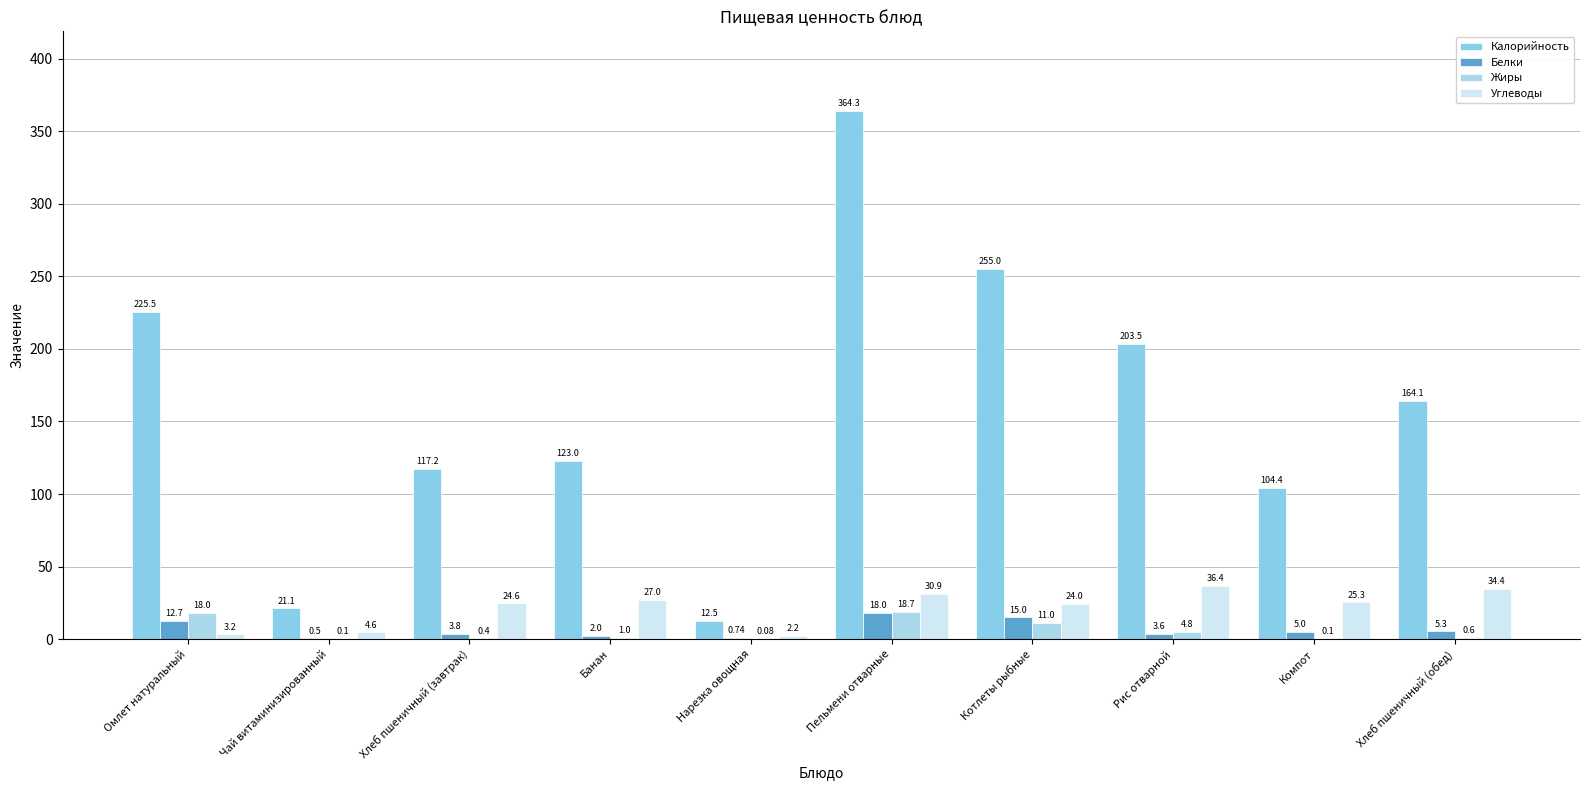

Which series has the largest total across all categories?

Калорийность